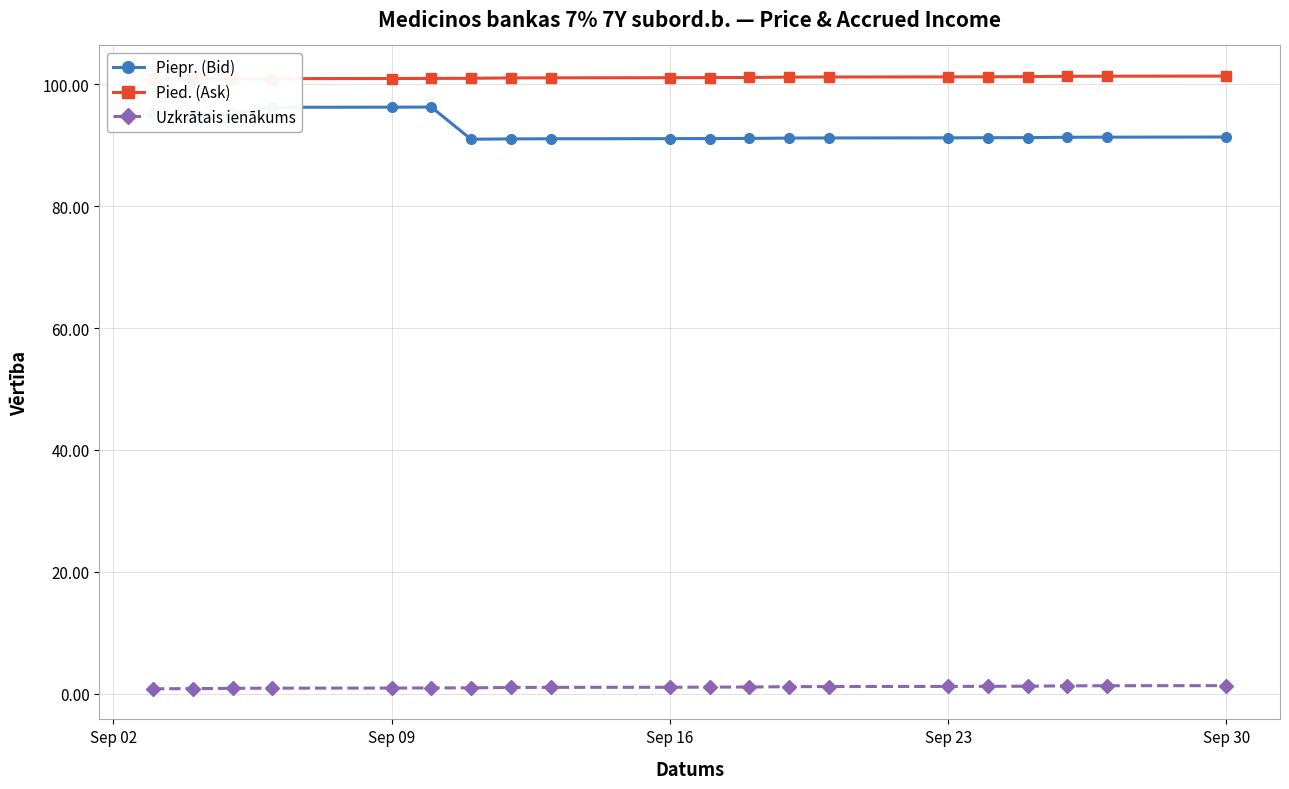

What is the highest value of the Piepr. (Bid) series?

96.3